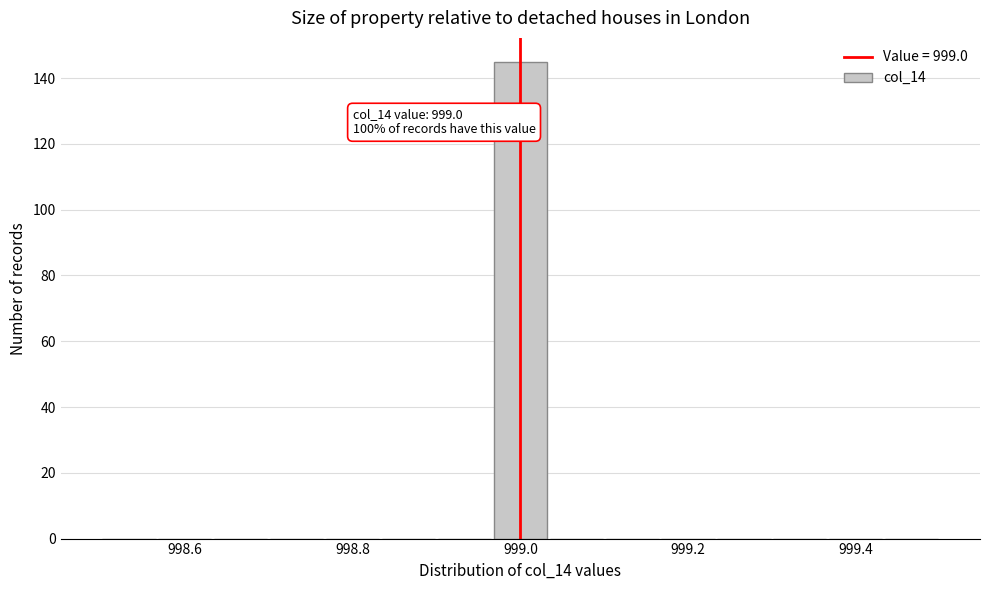

Read against the x-axis, roughly where is the centre of the tallest bar?

999.00